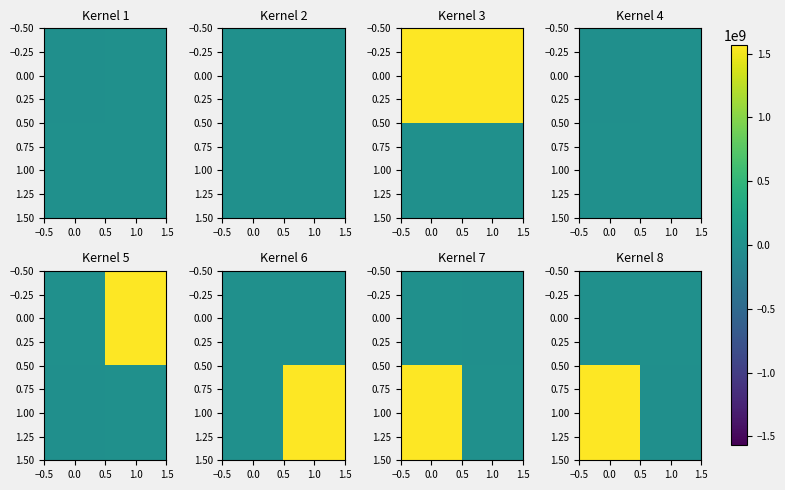

At how many categories does at least one series exceed 380574355?

1